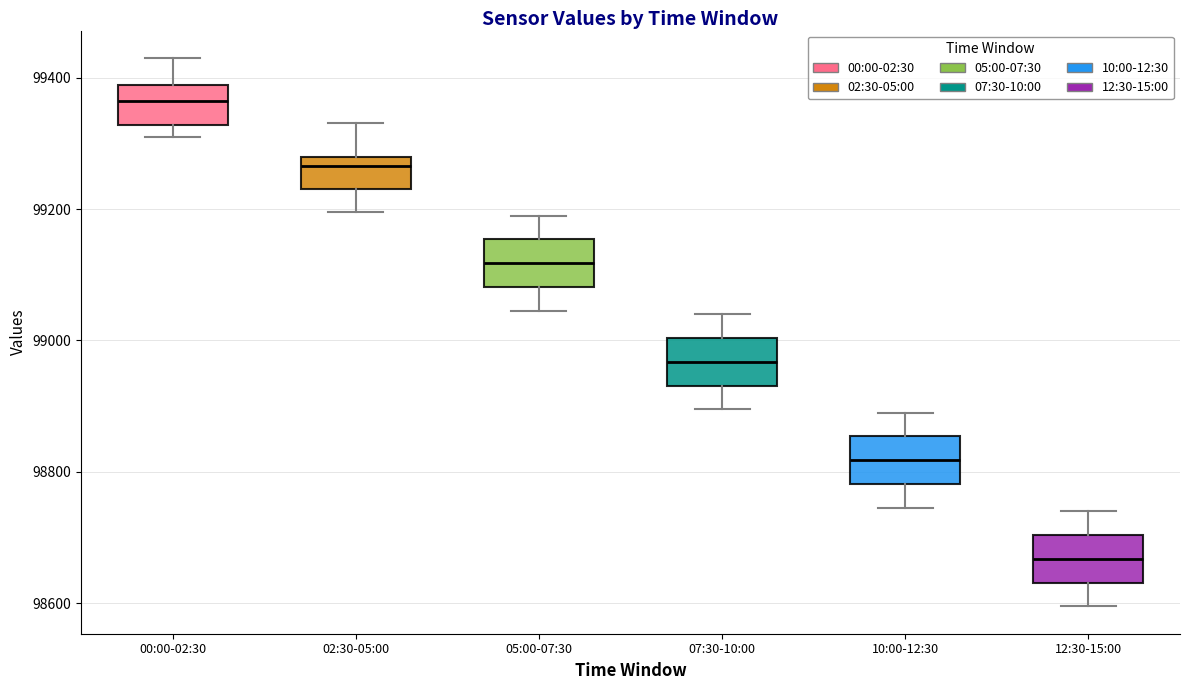

Which box's median line is the lowest?

12:30-15:00